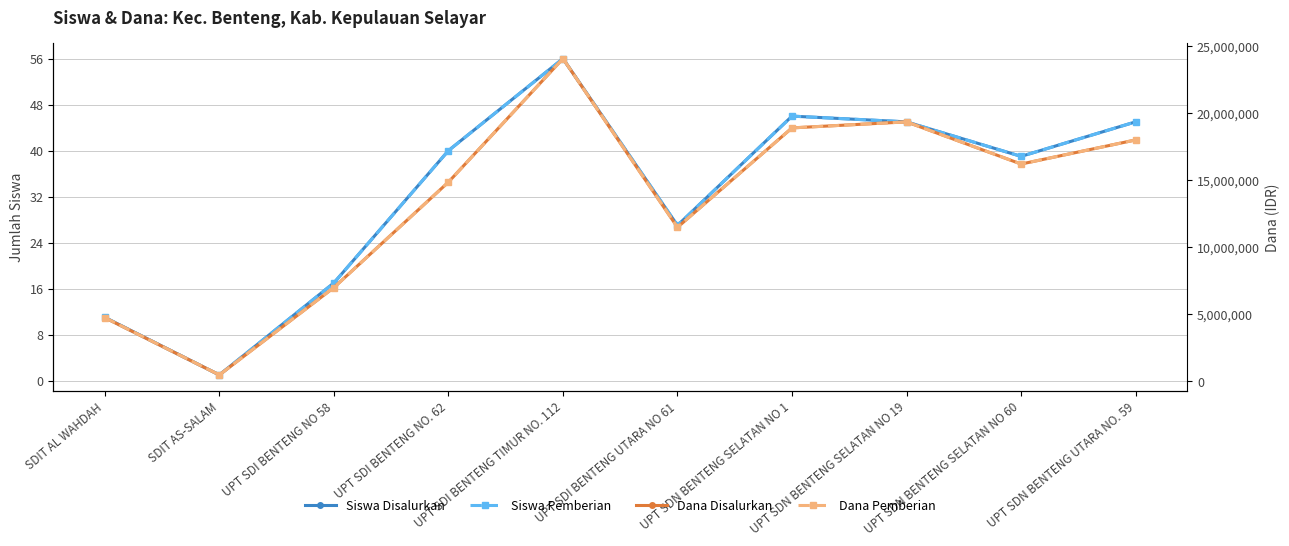

Does the chart display data point markers on the line(s)?

Yes